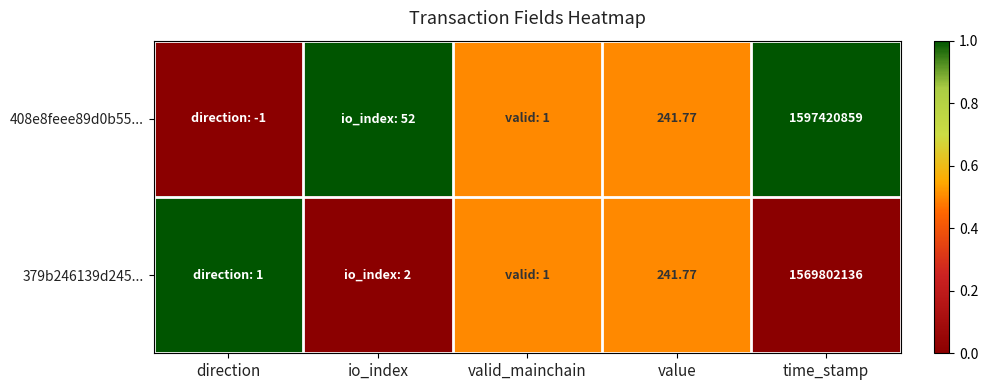

Is the value of 408e8feee89d0b55... at value greater than the value of 379b246139d245... at time_stamp?

No